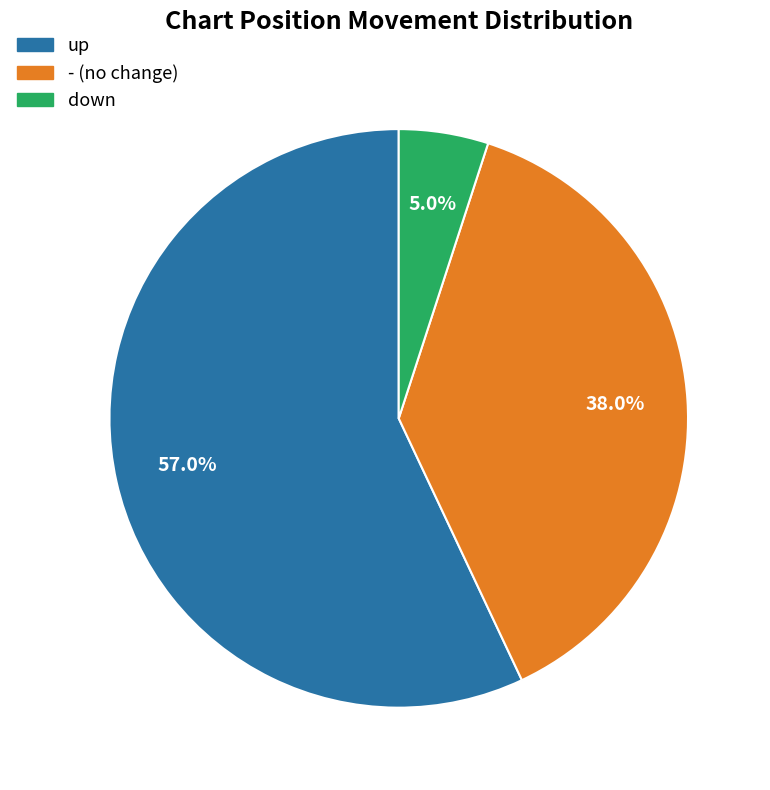

Which category has the smallest portion of the pie?

down